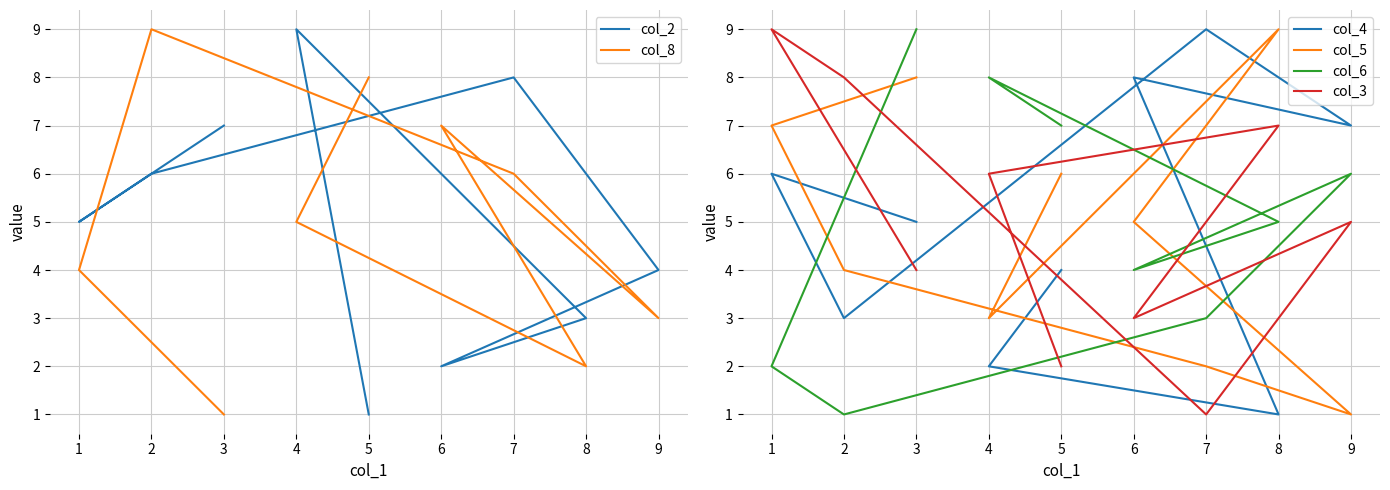

Rank the categories by col_8 value from highest to lowest.

2, 5, 6, 7, 4, 1, 9, 8, 3